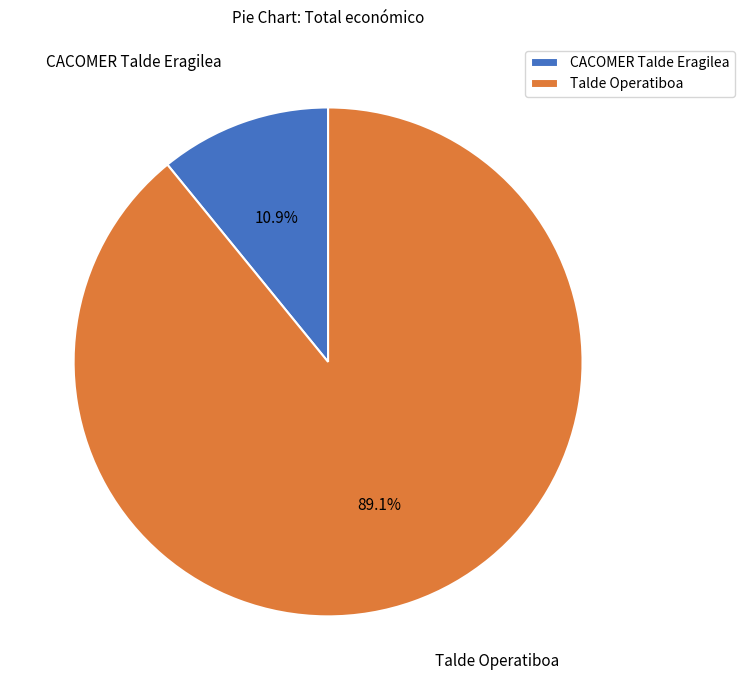

To the nearest percent, what is the average slice percentage?

50%